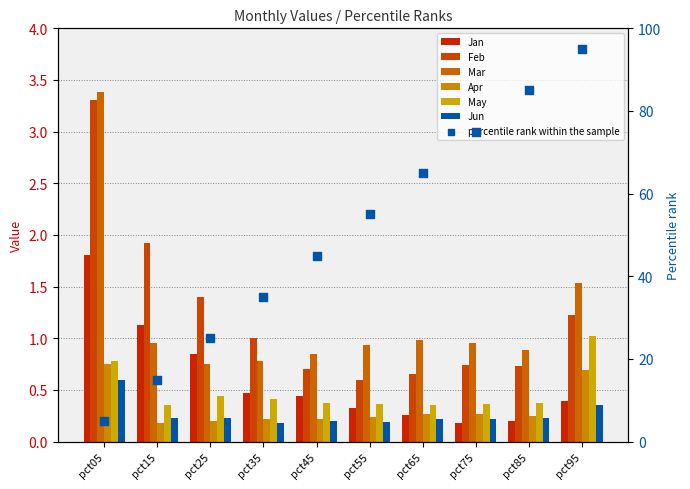

Which series has the largest Y range (max minus min)?

Feb